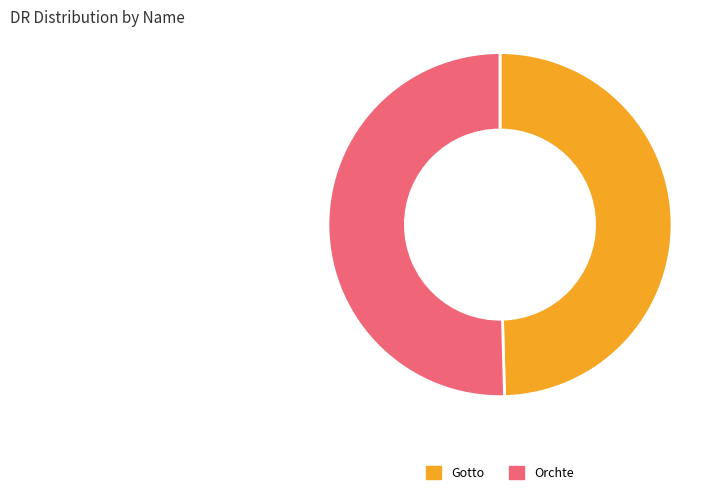

Count the number of slices in the pie.

2